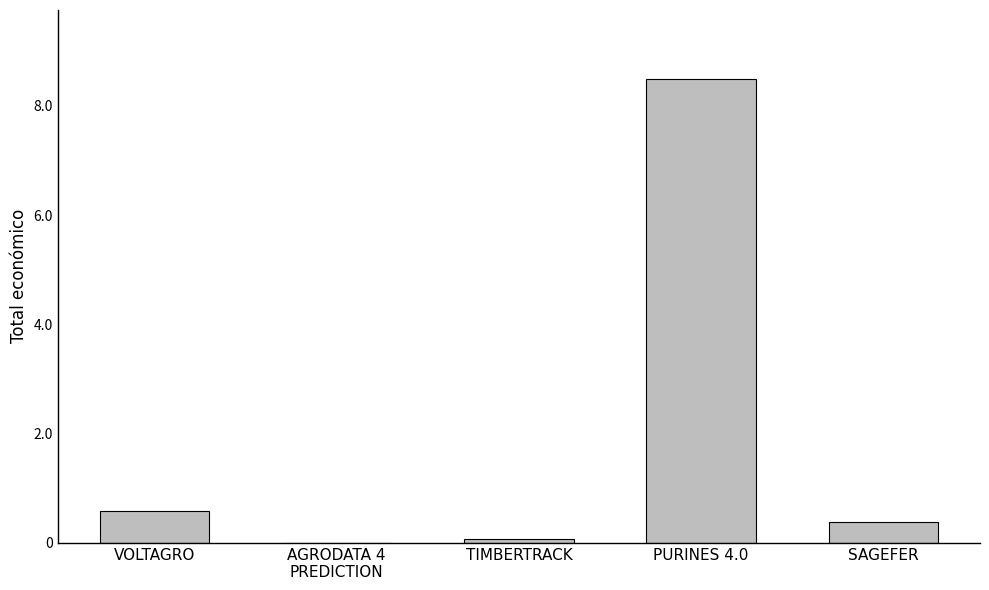

How many values are below 387426?

2